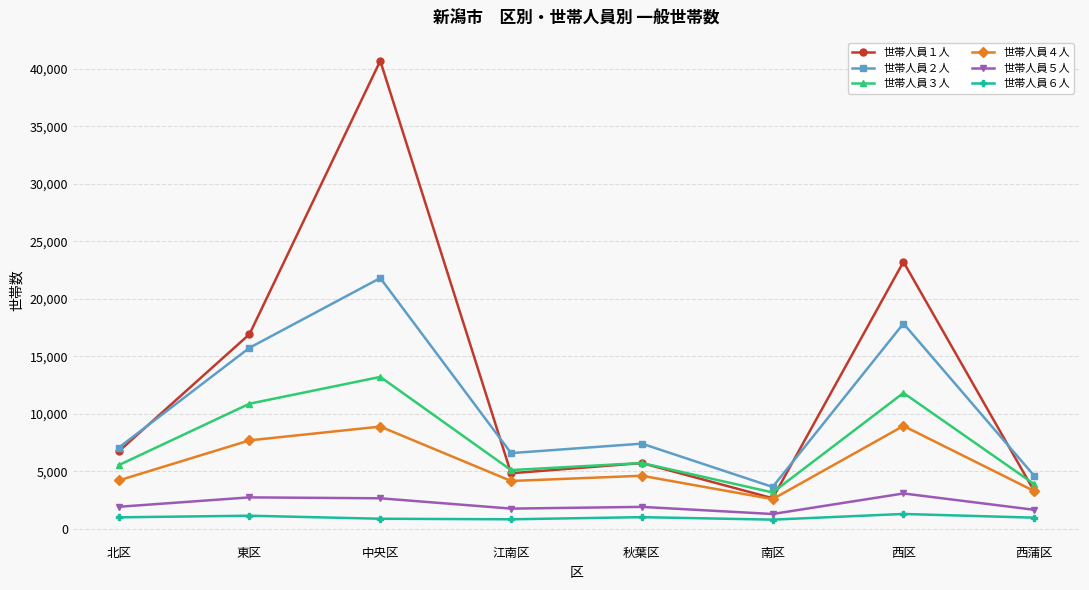

The value of 世帯人員１人 at 西区 is 23208. True or false?

True